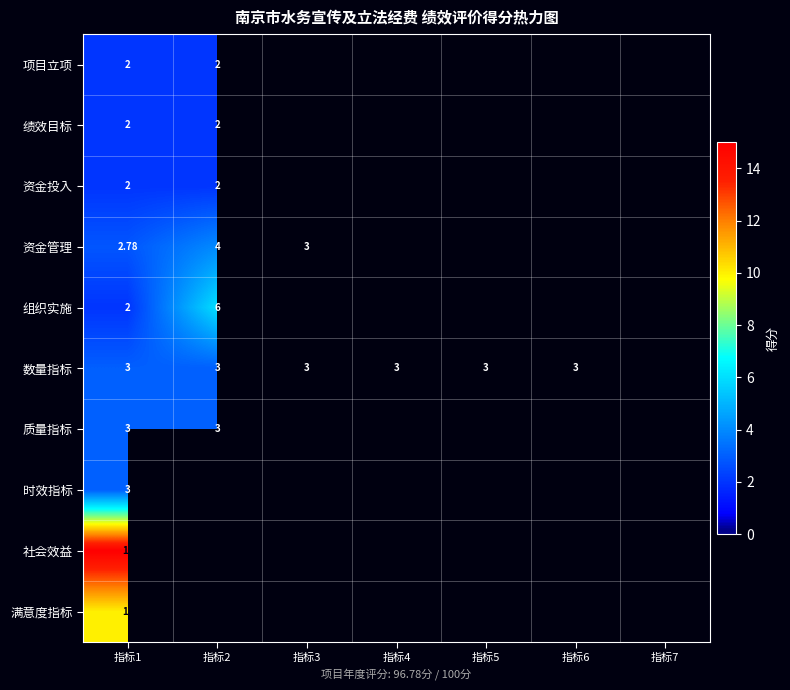

List the series in order of their peak value, lowest first.

项目立项, 绩效目标, 资金投入, 数量指标, 质量指标, 时效指标, 资金管理, 组织实施, 满意度指标, 社会效益